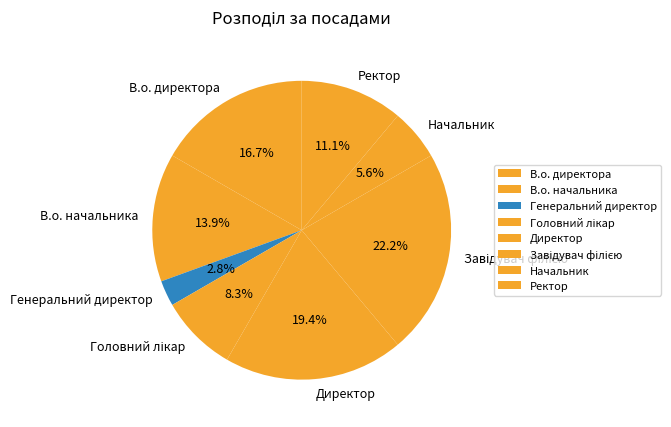

How many segments does this pie chart have?

8